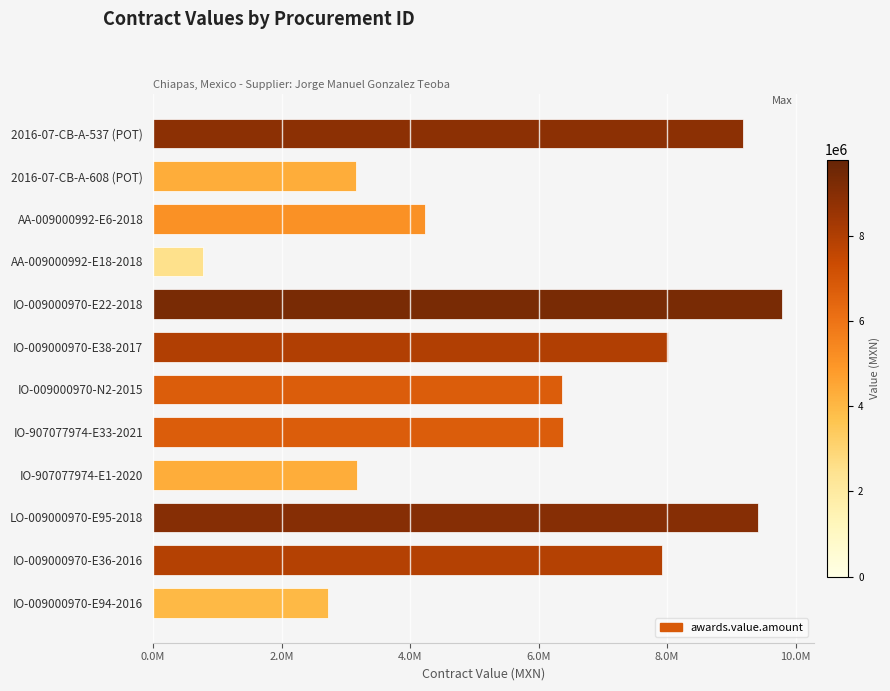

What is the sum of all values?

71132077.5